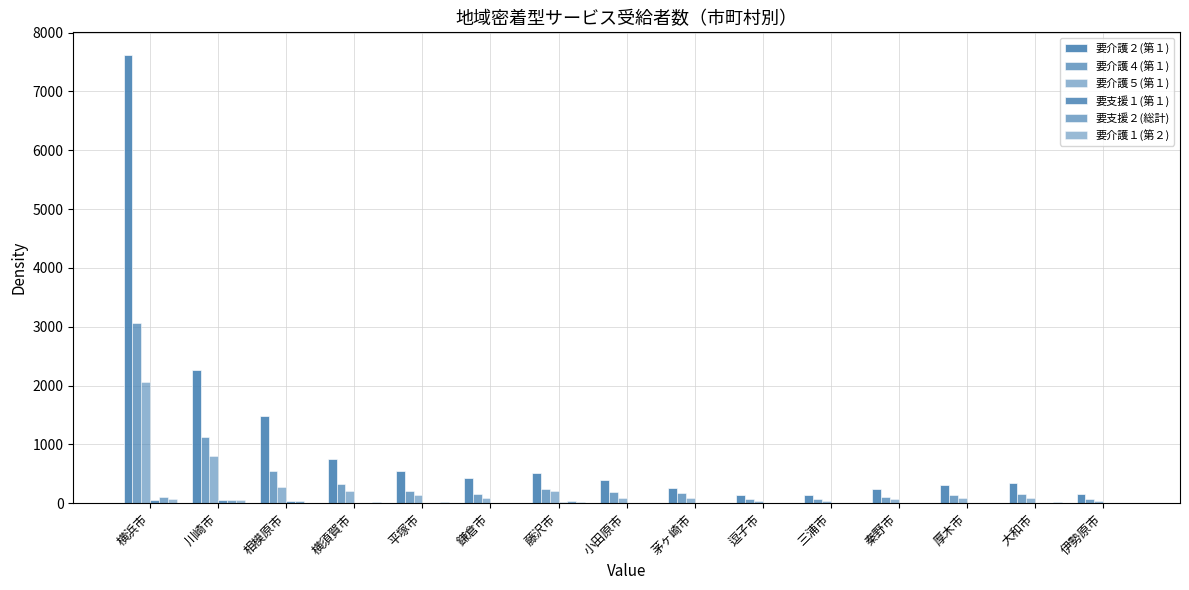

What is the spread (max minus min) of values at 横須賀市?

748